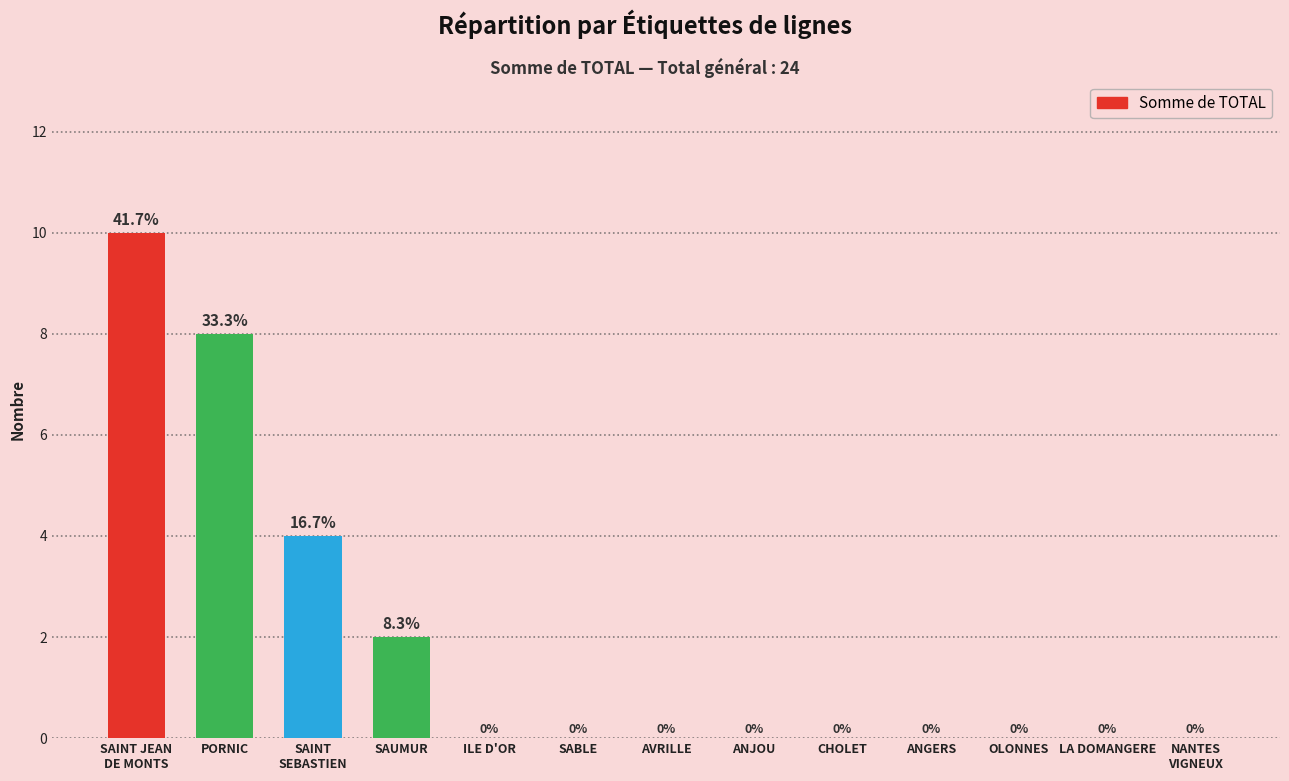

The value at PORNIC is 4. True or false?

False